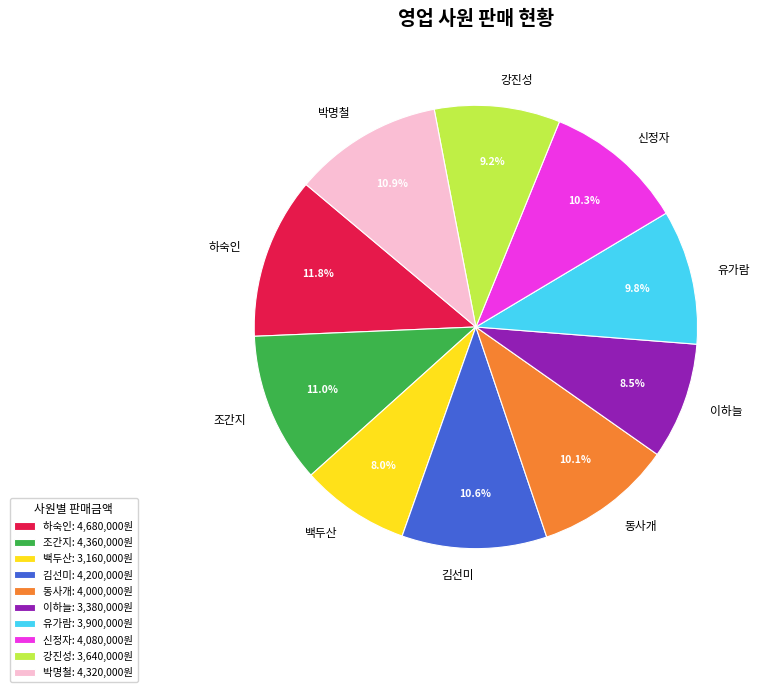

Is there a majority slice in this chart?

No